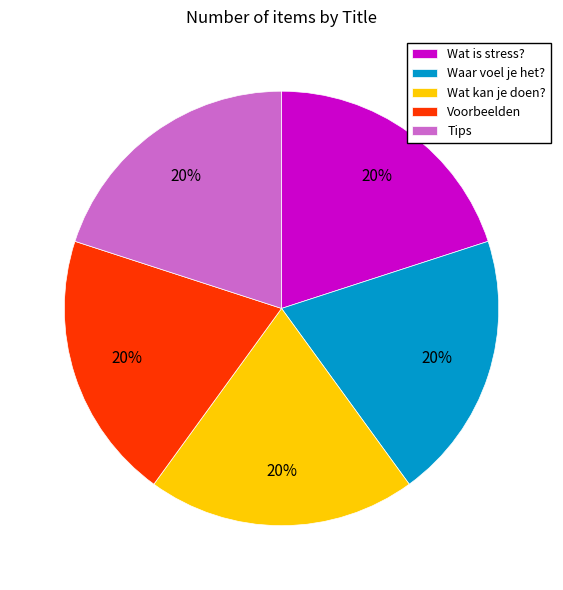

What percentage is the Tips slice, to the nearest percent?

20%